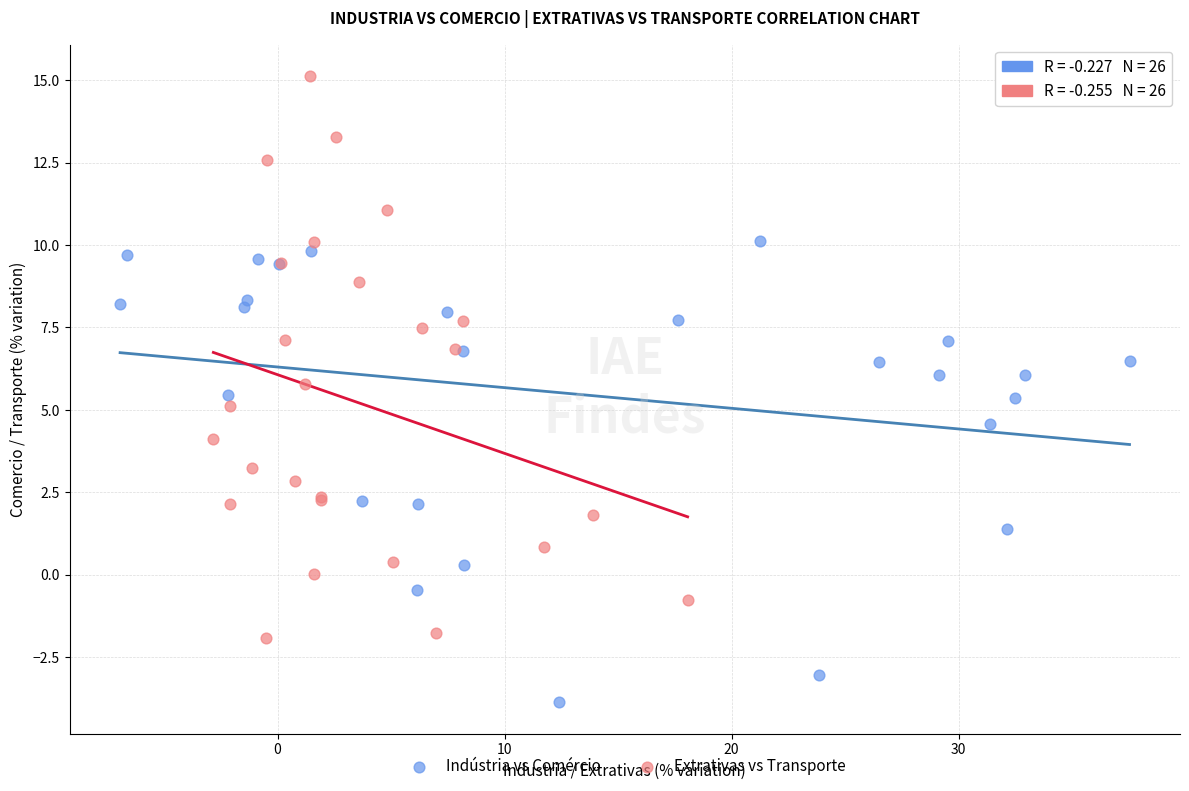

Which series has the largest Y range (max minus min)?

Extrativas vs Transporte